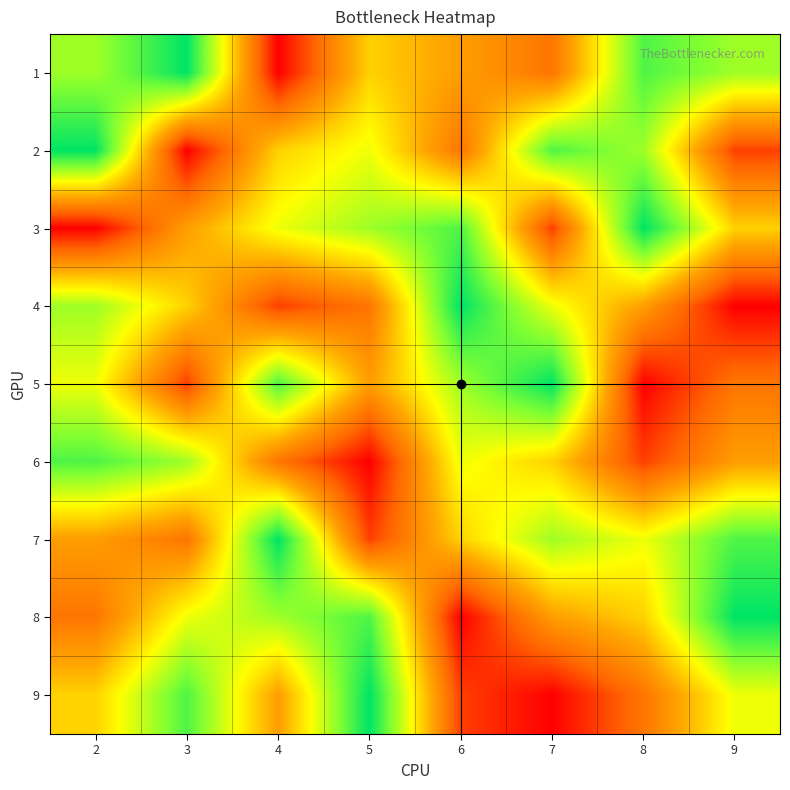

What is the difference between the highest and lowest values at 4?

8